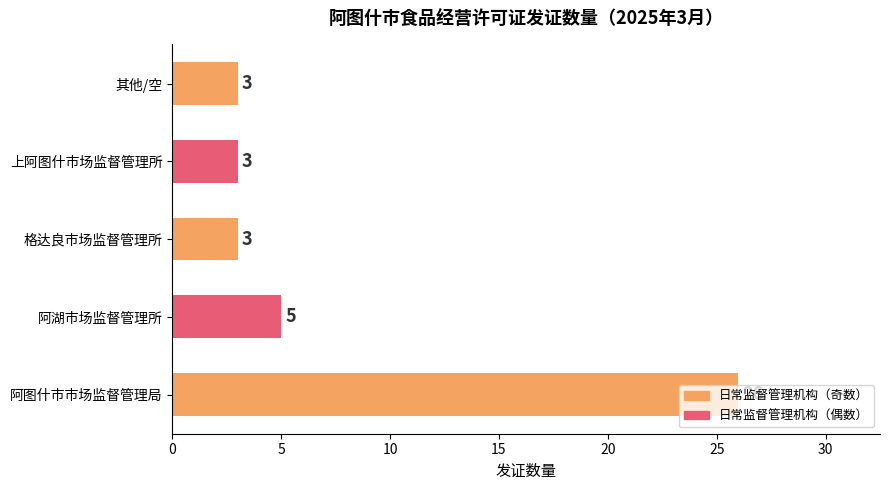

Is it true that the value at 阿湖市场监督管理所 is 5?

True